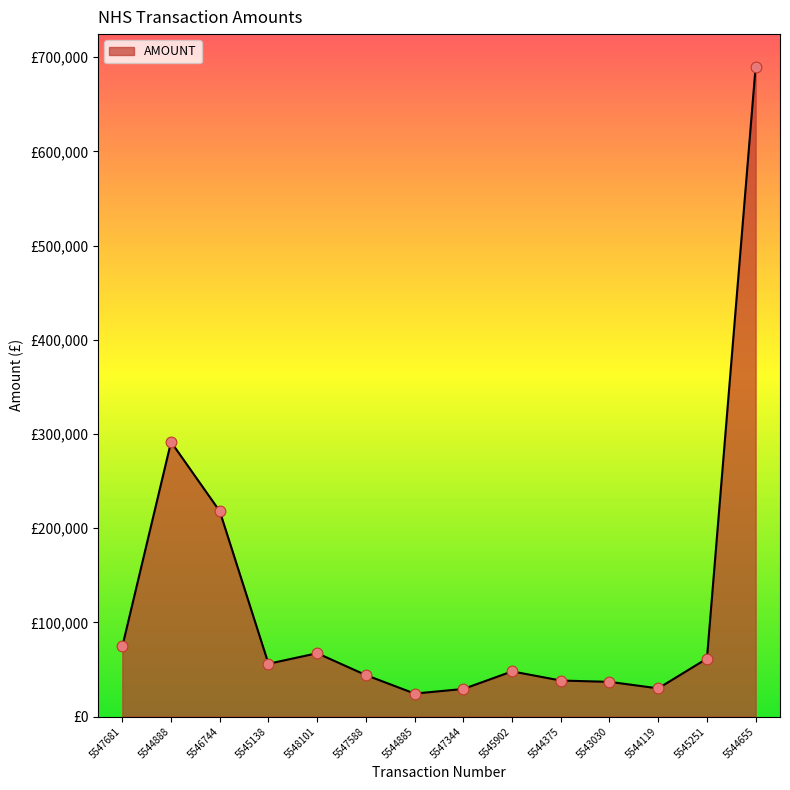

Between 5544885 and 5547344, which is larger?

5547344